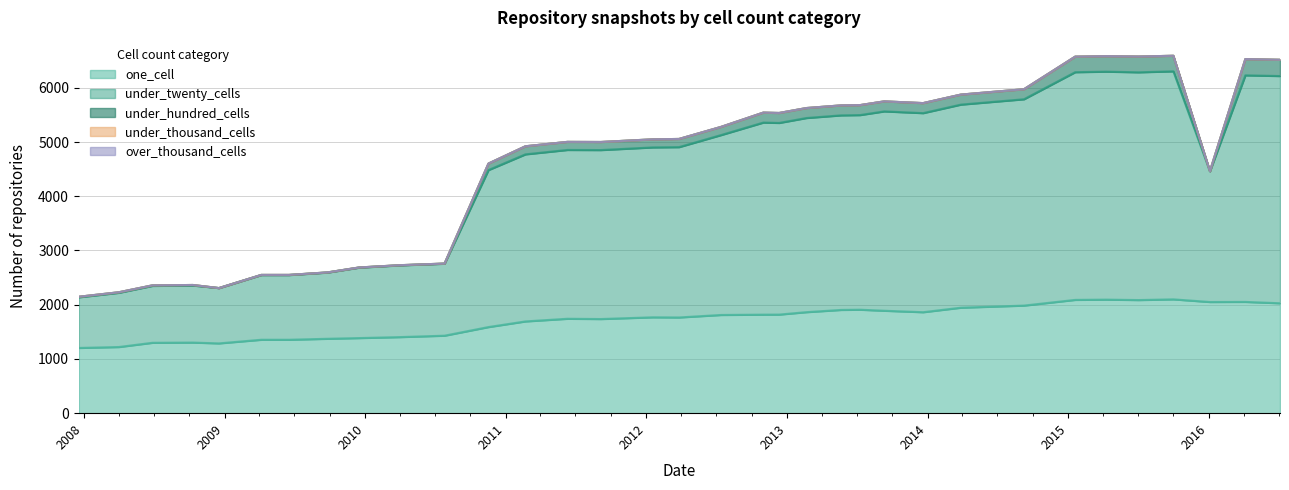

Reading left to right, what are all the values shown in this chart?

one_cell: 2008-06-27=1298	2015-10-01=2099	2012-10-31=1817	2012-12-11=1818	2008-12-17=1287	2014-03-28=1945	2014-09-08=1984	2015-07-03=2086	2012-07-13=1811	2009-09-25=1372	2009-04-06=1354	2013-02-20=1863	2013-09-10=1889	2012-03-26=1765	2010-04-01=1403	2009-12-16=1385	2009-06-17=1354	2013-12-20=1862	2013-05-21=1904	2012-01-18=1768	2015-01-19=2089	2015-04-09=2094	2016-01-04=2050	2016-07-04=2027	2016-04-05=2052	2011-06-10=1741	2008-10-10=1302	2008-04-01=1220	2010-07-26=1429	2011-02-21=1692	2010-11-17=1588	2013-07-09=1908	2007-12-19=1203	2011-09-05=1736
under_twenty_cells: 2008-06-27=1049	2015-10-01=4205	2012-10-31=3542	2012-12-11=3534	2008-12-17=1020	2014-03-28=3745	2014-09-08=3805	2015-07-03=4200	2012-07-13=3317	2009-09-25=1221	2009-04-06=1193	2013-02-20=3580	2013-09-10=3676	2012-03-26=3141	2010-04-01=1323	2009-12-16=1299	2009-06-17=1193	2013-12-20=3671	2013-05-21=3588	2012-01-18=3133	2015-01-19=4199	2015-04-09=4204	2016-01-04=2410	2016-07-04=4190	2016-04-05=4178	2011-06-10=3113	2008-10-10=1052	2008-04-01=1000	2010-07-26=1327	2011-02-21=3081	2010-11-17=2895	2013-07-09=3589	2007-12-19=934	2011-09-05=3116
under_hundred_cells: 2008-06-27=10	2015-10-01=287	2012-10-31=184	2012-12-11=184	2008-12-17=0	2014-03-28=185	2014-09-08=185	2015-07-03=291	2012-07-13=151	2009-09-25=3	2009-04-06=3	2013-02-20=184	2013-09-10=185	2012-03-26=151	2010-04-01=3	2009-12-16=3	2009-06-17=3	2013-12-20=185	2013-05-21=184	2012-01-18=149	2015-01-19=287	2015-04-09=286	2016-01-04=3	2016-07-04=300	2016-04-05=300	2011-06-10=149	2008-10-10=10	2008-04-01=10	2010-07-26=3	2011-02-21=149	2010-11-17=120	2013-07-09=184	2007-12-19=10	2011-09-05=149
under_thousand_cells: 2008-06-27=0	2015-10-01=0	2012-10-31=0	2012-12-11=0	2008-12-17=0	2014-03-28=0	2014-09-08=0	2015-07-03=0	2012-07-13=0	2009-09-25=0	2009-04-06=0	2013-02-20=0	2013-09-10=0	2012-03-26=0	2010-04-01=0	2009-12-16=0	2009-06-17=0	2013-12-20=0	2013-05-21=0	2012-01-18=0	2015-01-19=0	2015-04-09=0	2016-01-04=0	2016-07-04=0	2016-04-05=0	2011-06-10=0	2008-10-10=0	2008-04-01=0	2010-07-26=0	2011-02-21=0	2010-11-17=0	2013-07-09=0	2007-12-19=0	2011-09-05=0
over_thousand_cells: 2008-06-27=0	2015-10-01=0	2012-10-31=0	2012-12-11=0	2008-12-17=0	2014-03-28=0	2014-09-08=0	2015-07-03=0	2012-07-13=0	2009-09-25=0	2009-04-06=0	2013-02-20=0	2013-09-10=0	2012-03-26=0	2010-04-01=0	2009-12-16=0	2009-06-17=0	2013-12-20=0	2013-05-21=0	2012-01-18=0	2015-01-19=0	2015-04-09=0	2016-01-04=0	2016-07-04=0	2016-04-05=0	2011-06-10=0	2008-10-10=0	2008-04-01=0	2010-07-26=0	2011-02-21=0	2010-11-17=0	2013-07-09=0	2007-12-19=0	2011-09-05=0